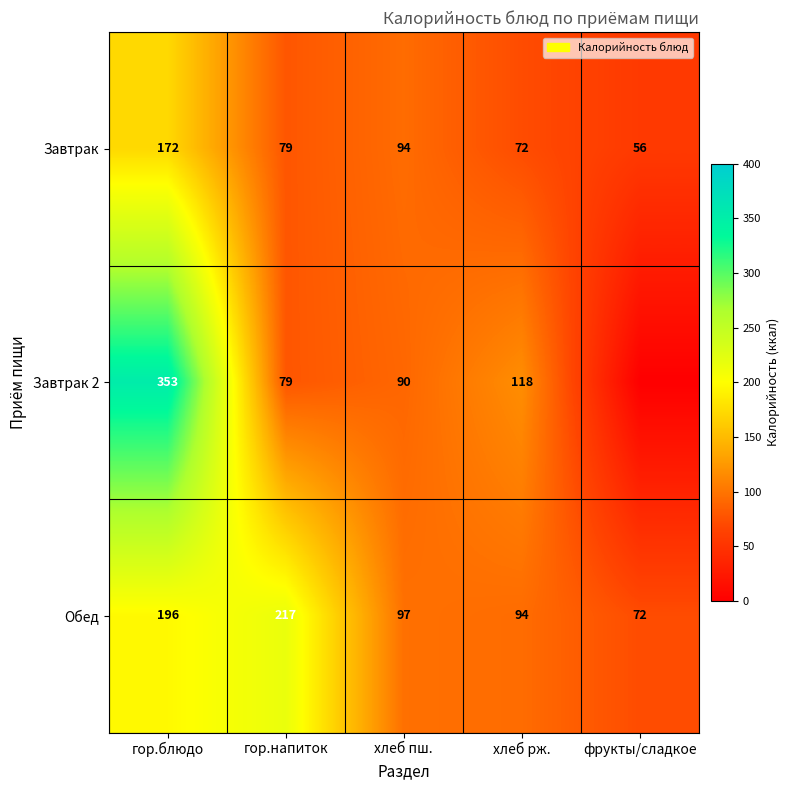

Rank the categories by Завтрак value from highest to lowest.

гор.блюдо, хлеб пш., гор.напиток, хлеб рж., фрукты/сладкое